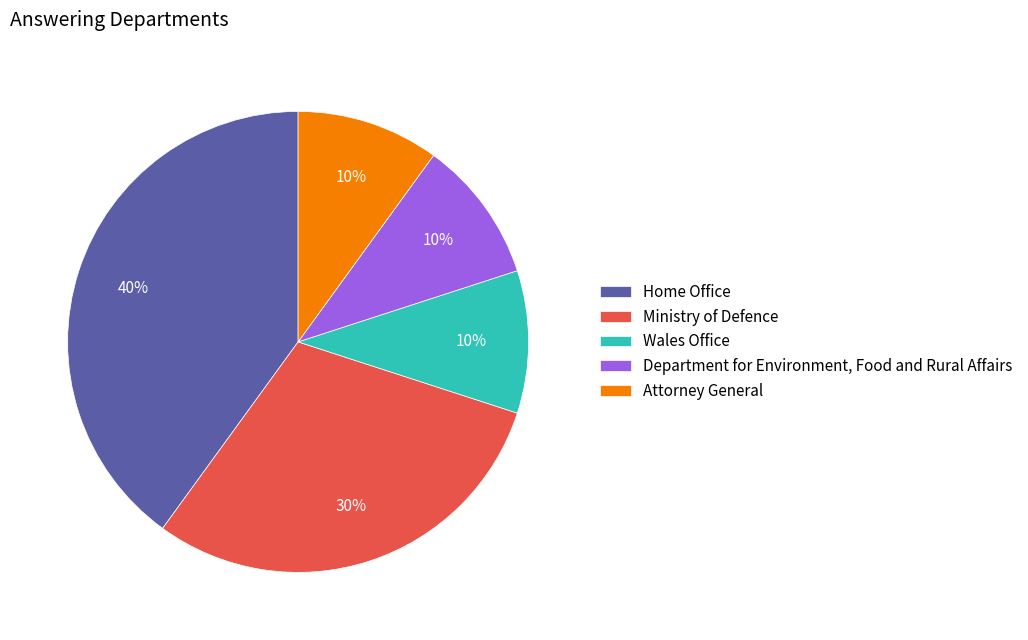

Is it true that Ministry of Defence is 20% of the pie?

False